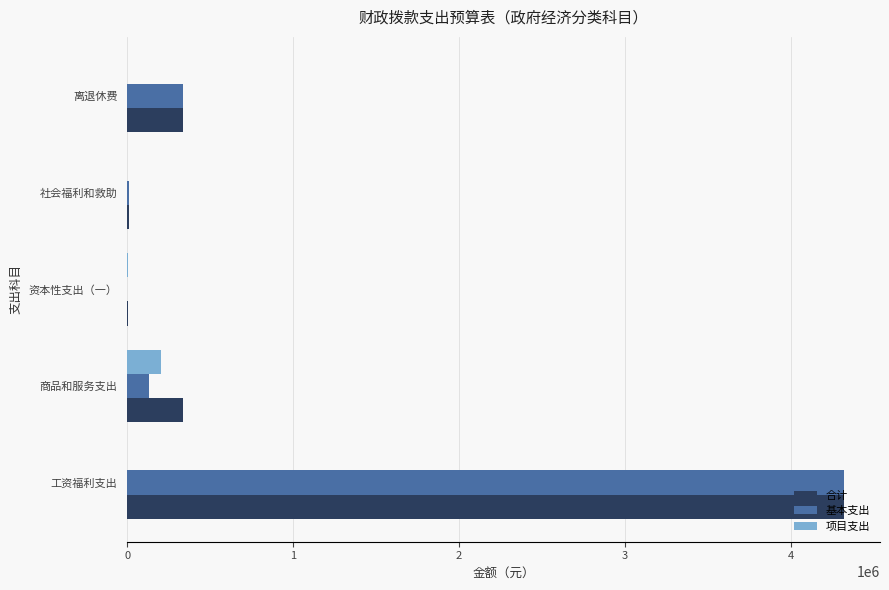

What is the sum of all 基本支出 values?

4797965